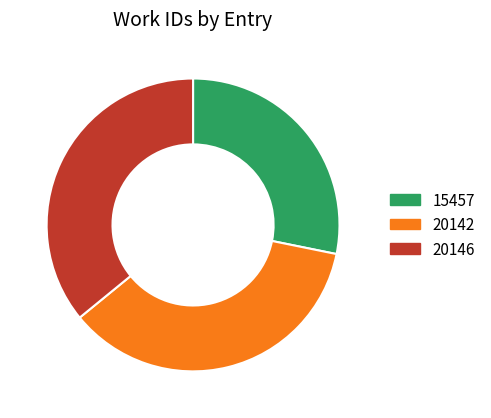

True or false: 15457 accounts for 18% of the total.

False